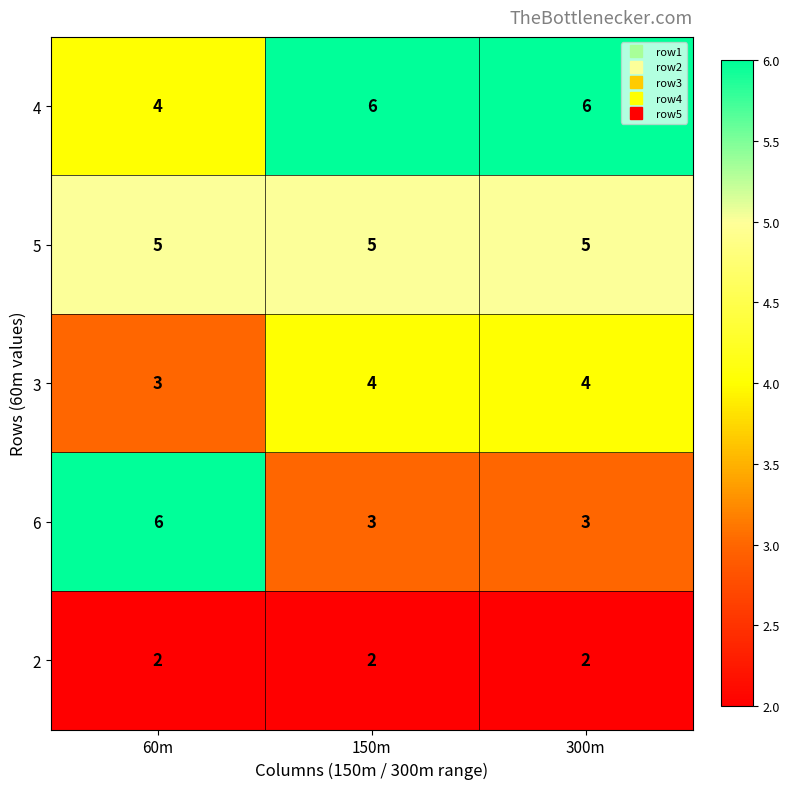

Which series has the largest total across all categories?

4